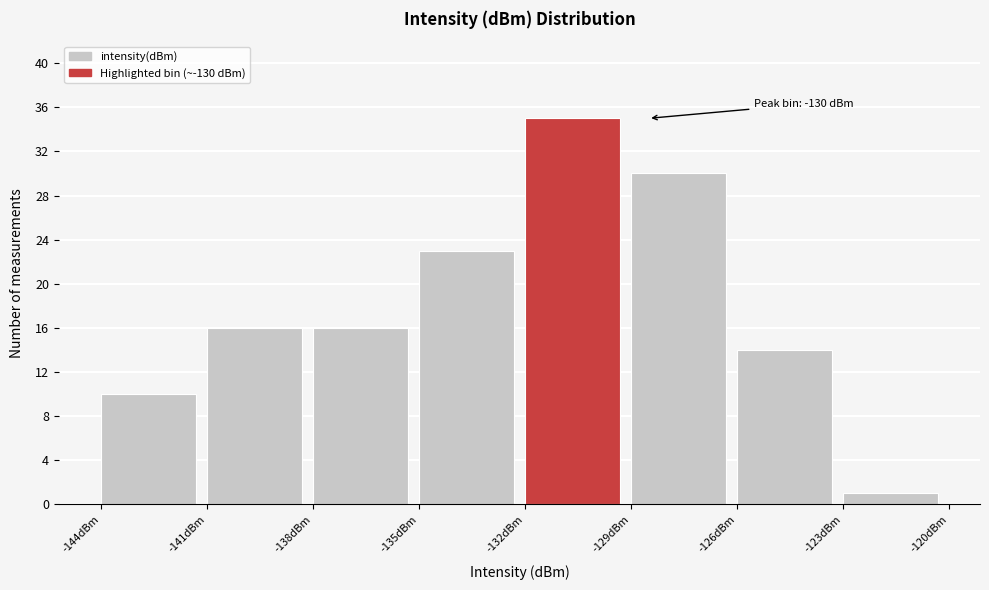

Which range on the x-axis has the tallest bar?

-132 to -129